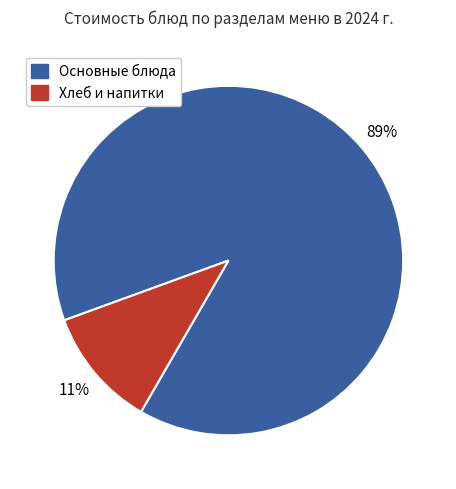

Does any single category account for the majority?

Yes